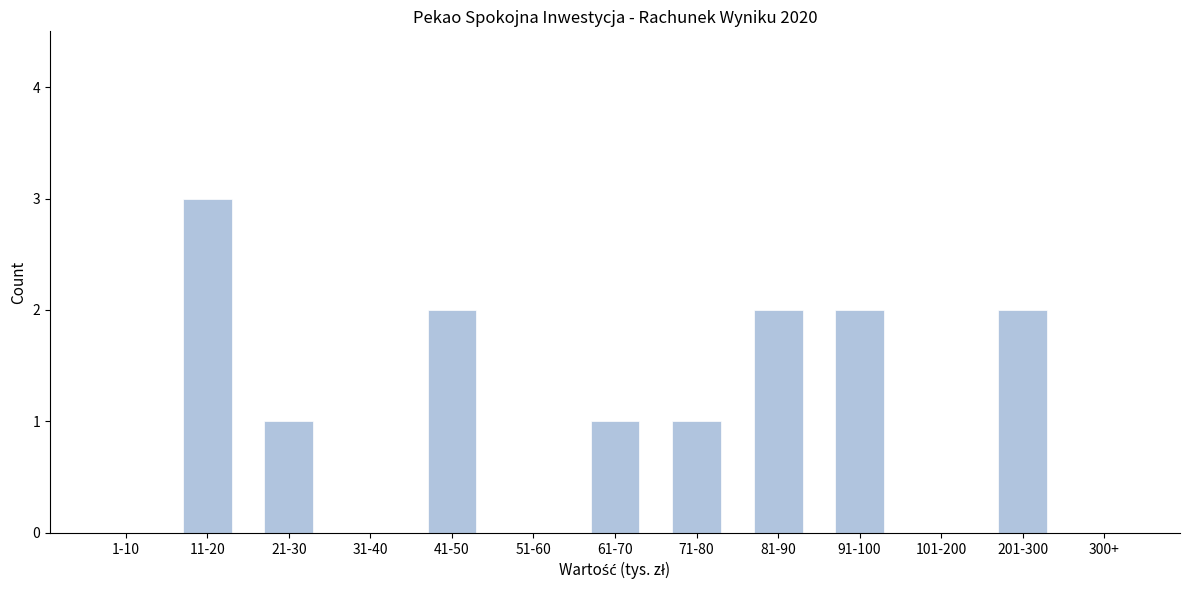

Reading right to left, list all the values displayed in this chart.

300+=0	201-300=2	101-200=0	91-100=2	81-90=2	71-80=1	61-70=1	51-60=0	41-50=2	31-40=0	21-30=1	11-20=3	1-10=0